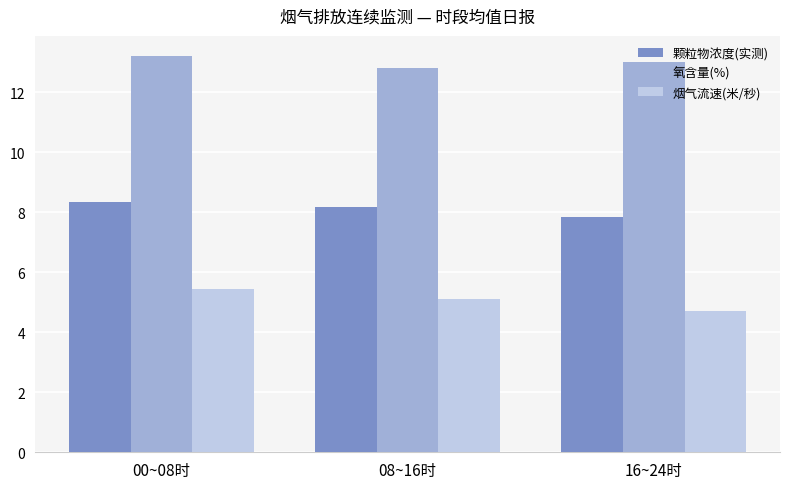

What is the value of the 氧含量(%) bar at the 3rd from the left?

13.0